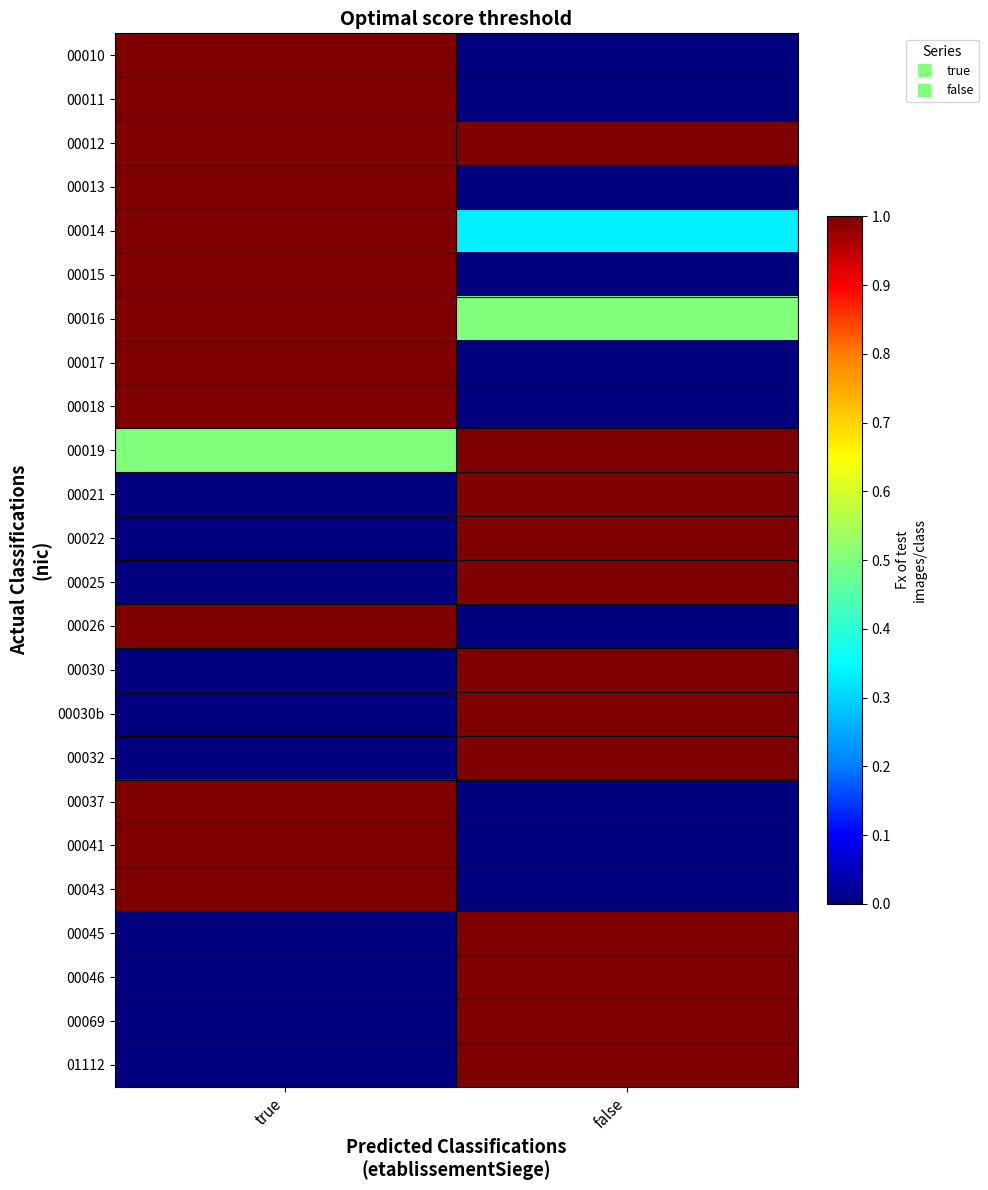

Rank the series at false from highest to lowest value.

00012, 00019, 00021, 00022, 00025, 00030, 00030b, 00032, 00045, 00046, 00069, 01112, 00016, 00014, 00010, 00011, 00013, 00015, 00017, 00018, 00026, 00037, 00041, 00043